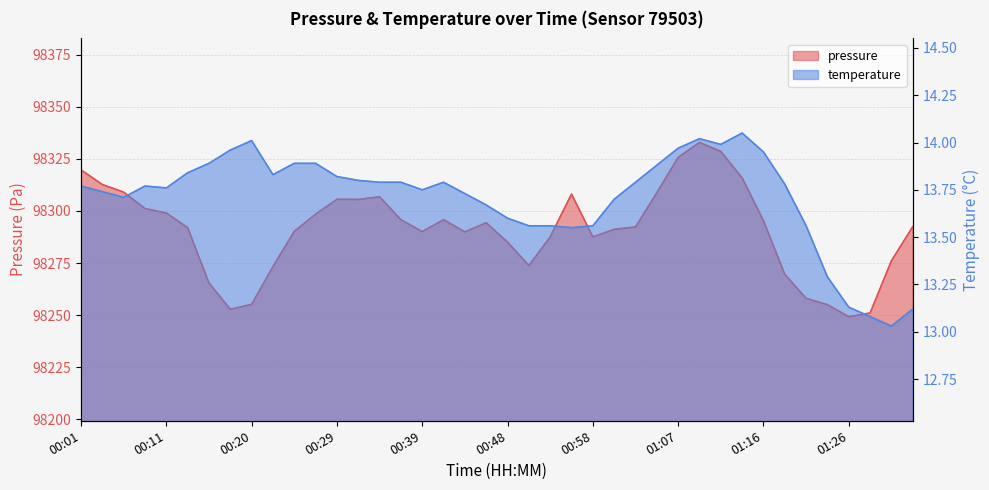

List the series in order of their overall mean, lowest first.

temperature, pressure